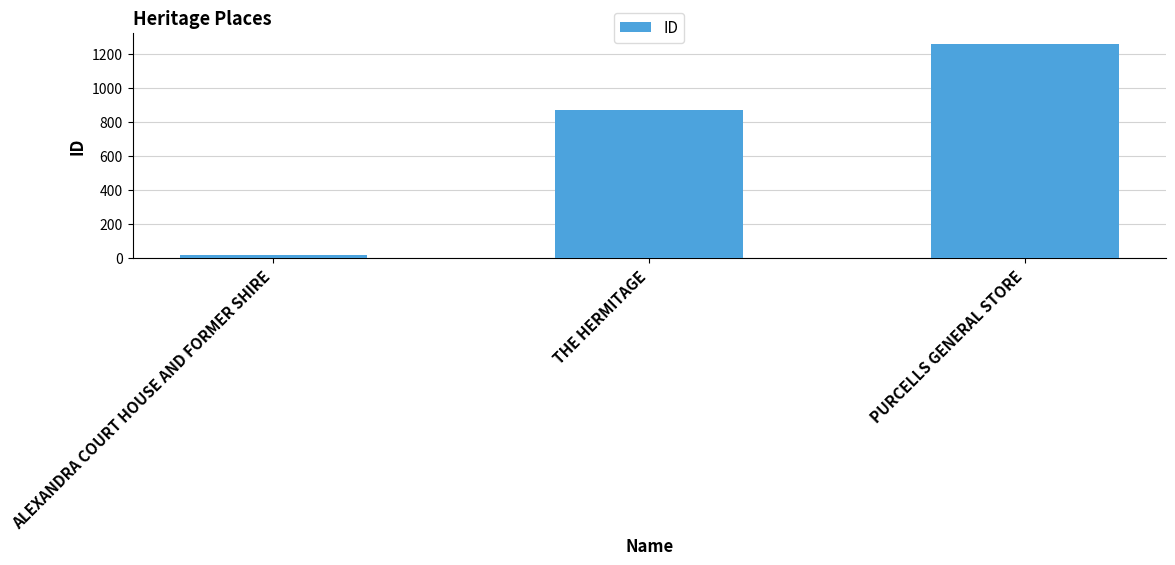

Reading left to right, extract all data points from this chart.

17	870	1260